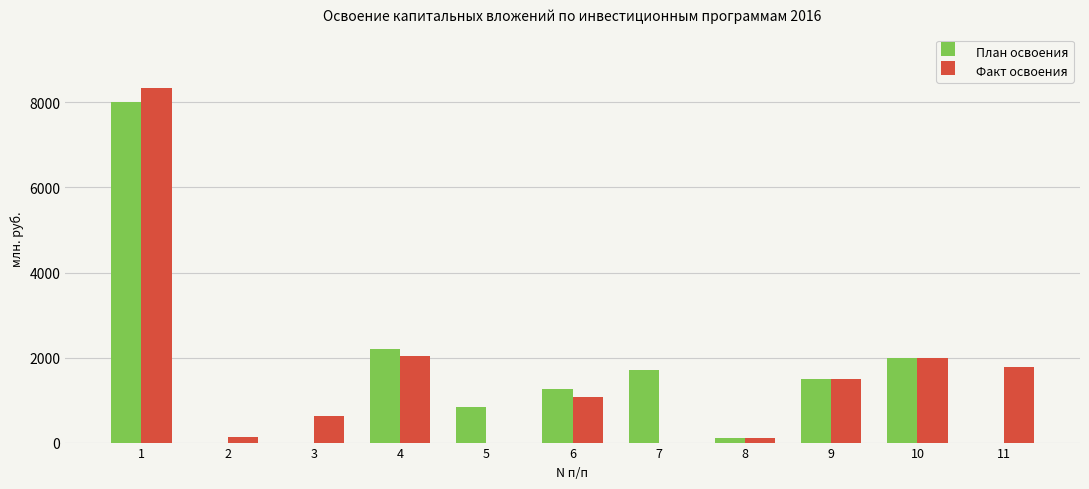

Is the value of Факт освоения at 11 greater than the value of План освоения at 5?

Yes